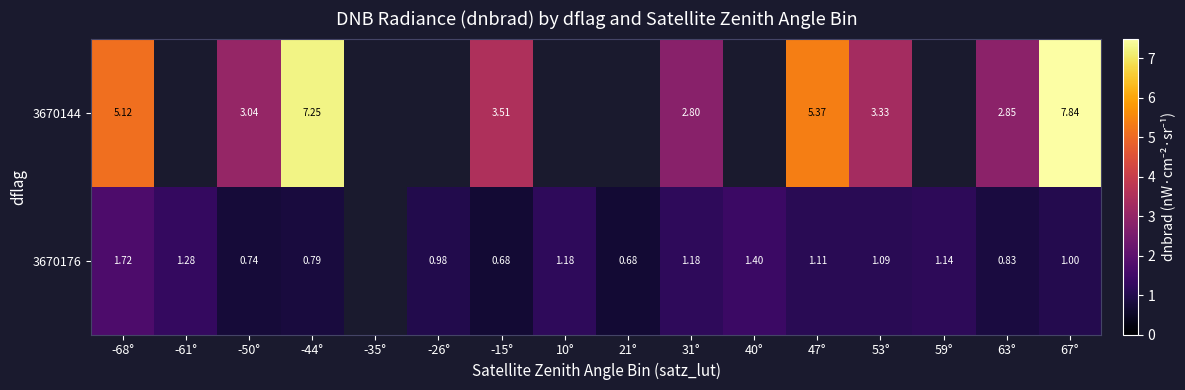

Where does the 3670176 series first go above 1?

-68°